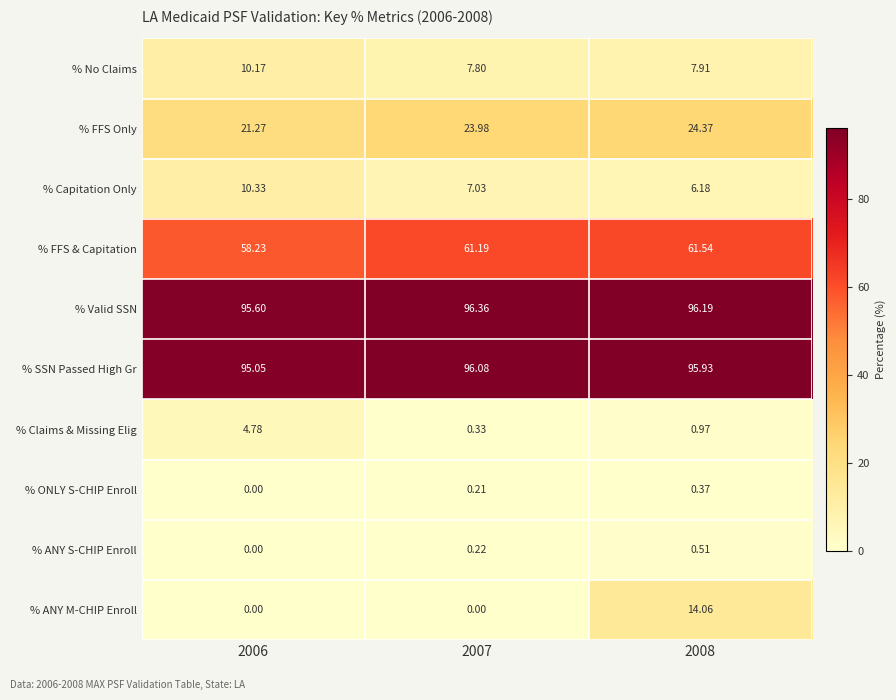

Is the value of % Capitation Only at 2007 greater than the value of % ANY M-CHIP Enroll at 2007?

Yes